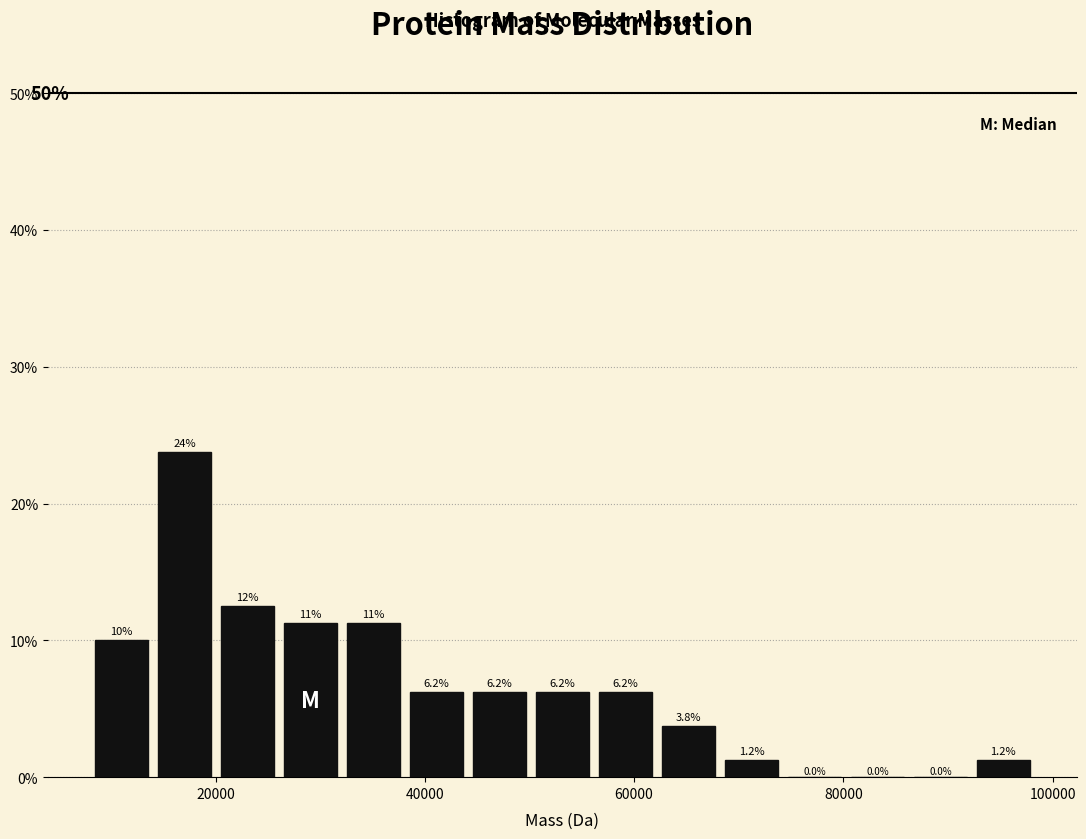

Read against the x-axis, roughly where is the centre of the tallest bar?

18000